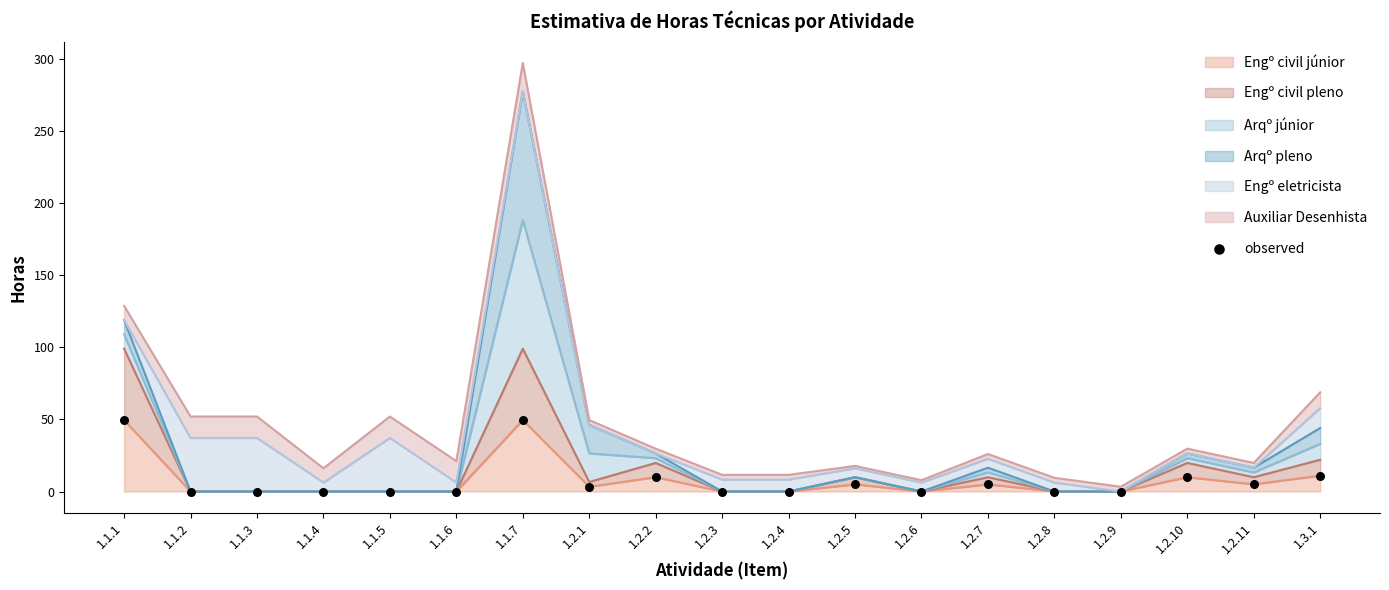

Which has a higher value, 1.2.2 or 1.1.4?

1.2.2